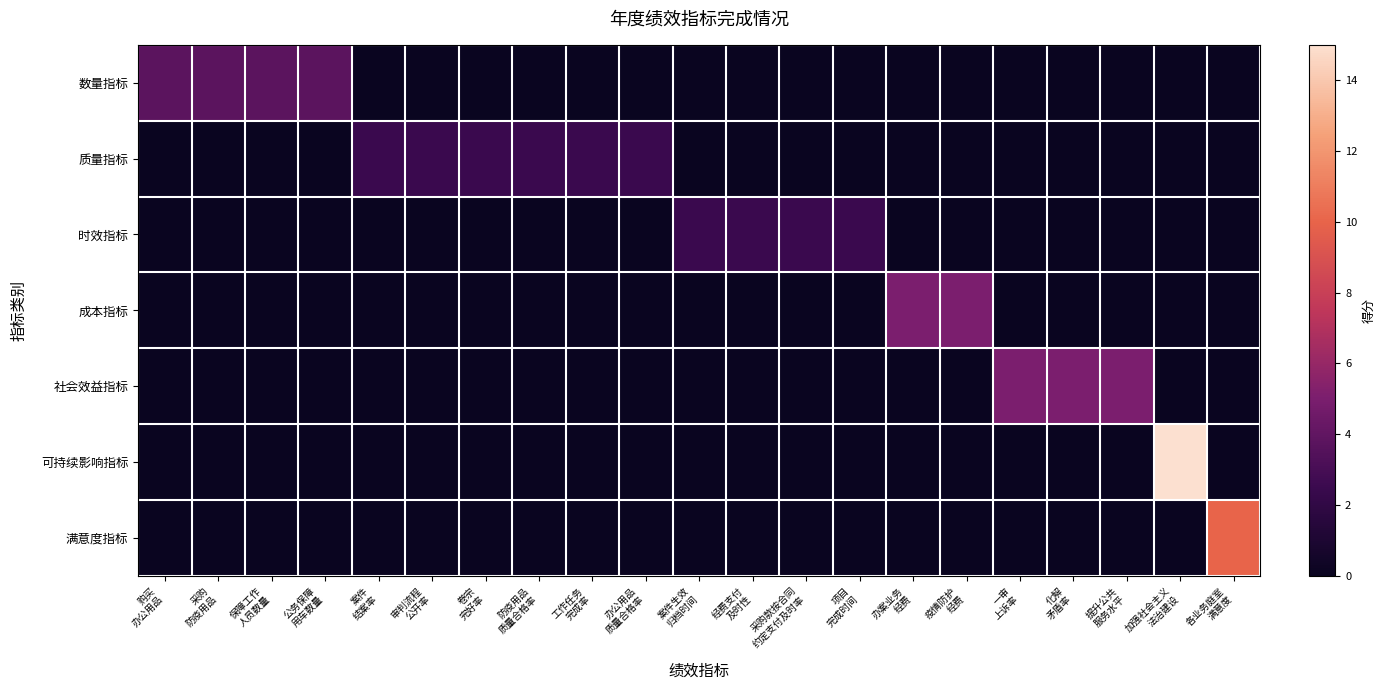

Reading left to right, extract all data points from this chart.

数量指标: 购买
办公用品=3.8	采购
防疫用品=3.8	保障工作
人员数量=3.8	公务保障
用车数量=3.8	案件
结案率=0.0	审判流程
公开率=0.0	卷宗
完好率=0.0	防疫用品
质量合格率=0.0	工作任务
完成率=0.0	办公用品
质量合格率=0.0	案件生效
归档时间=0.0	经费支付
及时性=0.0	采购款按合同
约定支付及时率=0.0	项目
完成时间=0.0	办案业务
经费=0.0	疫情防护
经费=0.0	一审
上诉率=0.0	化解
矛盾率=0.0	提升公共
服务水平=0.0	加强社会主义
法治建设=0.0	各业务庭室
满意度=0.0
质量指标: 购买
办公用品=0.0	采购
防疫用品=0.0	保障工作
人员数量=0.0	公务保障
用车数量=0.0	案件
结案率=2.5	审判流程
公开率=2.5	卷宗
完好率=2.5	防疫用品
质量合格率=2.5	工作任务
完成率=2.5	办公用品
质量合格率=2.5	案件生效
归档时间=0.0	经费支付
及时性=0.0	采购款按合同
约定支付及时率=0.0	项目
完成时间=0.0	办案业务
经费=0.0	疫情防护
经费=0.0	一审
上诉率=0.0	化解
矛盾率=0.0	提升公共
服务水平=0.0	加强社会主义
法治建设=0.0	各业务庭室
满意度=0.0
时效指标: 购买
办公用品=0.0	采购
防疫用品=0.0	保障工作
人员数量=0.0	公务保障
用车数量=0.0	案件
结案率=0.0	审判流程
公开率=0.0	卷宗
完好率=0.0	防疫用品
质量合格率=0.0	工作任务
完成率=0.0	办公用品
质量合格率=0.0	案件生效
归档时间=2.5	经费支付
及时性=2.5	采购款按合同
约定支付及时率=2.5	项目
完成时间=2.5	办案业务
经费=0.0	疫情防护
经费=0.0	一审
上诉率=0.0	化解
矛盾率=0.0	提升公共
服务水平=0.0	加强社会主义
法治建设=0.0	各业务庭室
满意度=0.0
成本指标: 购买
办公用品=0.0	采购
防疫用品=0.0	保障工作
人员数量=0.0	公务保障
用车数量=0.0	案件
结案率=0.0	审判流程
公开率=0.0	卷宗
完好率=0.0	防疫用品
质量合格率=0.0	工作任务
完成率=0.0	办公用品
质量合格率=0.0	案件生效
归档时间=0.0	经费支付
及时性=0.0	采购款按合同
约定支付及时率=0.0	项目
完成时间=0.0	办案业务
经费=5.0	疫情防护
经费=5.0	一审
上诉率=0.0	化解
矛盾率=0.0	提升公共
服务水平=0.0	加强社会主义
法治建设=0.0	各业务庭室
满意度=0.0
社会效益指标: 购买
办公用品=0.0	采购
防疫用品=0.0	保障工作
人员数量=0.0	公务保障
用车数量=0.0	案件
结案率=0.0	审判流程
公开率=0.0	卷宗
完好率=0.0	防疫用品
质量合格率=0.0	工作任务
完成率=0.0	办公用品
质量合格率=0.0	案件生效
归档时间=0.0	经费支付
及时性=0.0	采购款按合同
约定支付及时率=0.0	项目
完成时间=0.0	办案业务
经费=0.0	疫情防护
经费=0.0	一审
上诉率=5.0	化解
矛盾率=5.0	提升公共
服务水平=5.0	加强社会主义
法治建设=0.0	各业务庭室
满意度=0.0
可持续影响指标: 购买
办公用品=0.0	采购
防疫用品=0.0	保障工作
人员数量=0.0	公务保障
用车数量=0.0	案件
结案率=0.0	审判流程
公开率=0.0	卷宗
完好率=0.0	防疫用品
质量合格率=0.0	工作任务
完成率=0.0	办公用品
质量合格率=0.0	案件生效
归档时间=0.0	经费支付
及时性=0.0	采购款按合同
约定支付及时率=0.0	项目
完成时间=0.0	办案业务
经费=0.0	疫情防护
经费=0.0	一审
上诉率=0.0	化解
矛盾率=0.0	提升公共
服务水平=0.0	加强社会主义
法治建设=15.0	各业务庭室
满意度=0.0
满意度指标: 购买
办公用品=0.0	采购
防疫用品=0.0	保障工作
人员数量=0.0	公务保障
用车数量=0.0	案件
结案率=0.0	审判流程
公开率=0.0	卷宗
完好率=0.0	防疫用品
质量合格率=0.0	工作任务
完成率=0.0	办公用品
质量合格率=0.0	案件生效
归档时间=0.0	经费支付
及时性=0.0	采购款按合同
约定支付及时率=0.0	项目
完成时间=0.0	办案业务
经费=0.0	疫情防护
经费=0.0	一审
上诉率=0.0	化解
矛盾率=0.0	提升公共
服务水平=0.0	加强社会主义
法治建设=0.0	各业务庭室
满意度=10.0